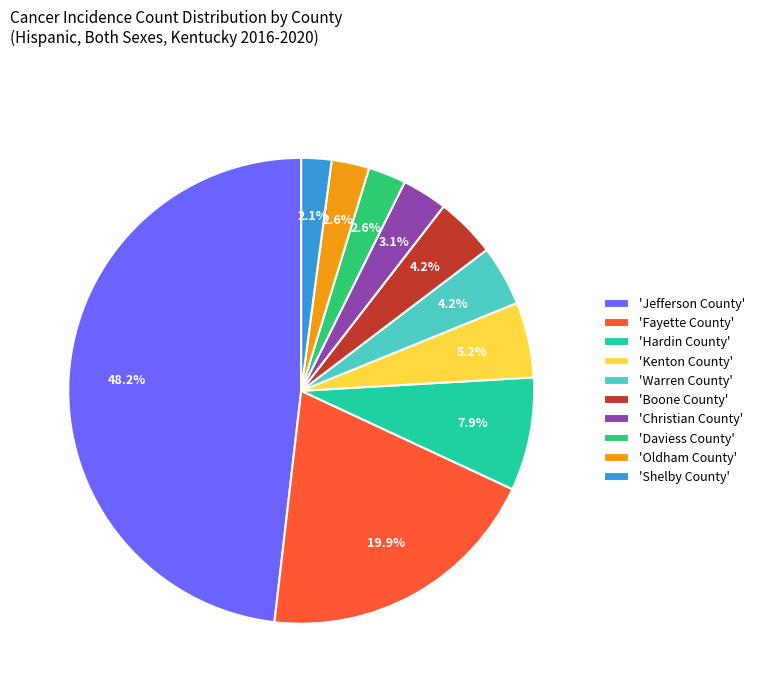

How many slices are in this pie chart?

10